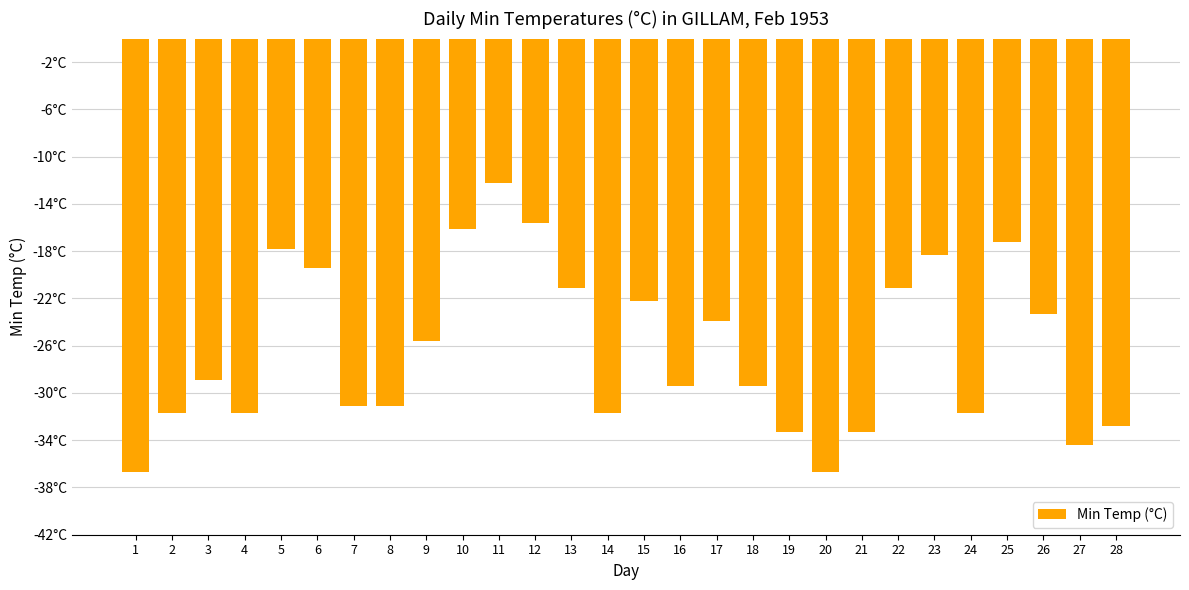

What is the minimum value shown in the chart?

-36.7